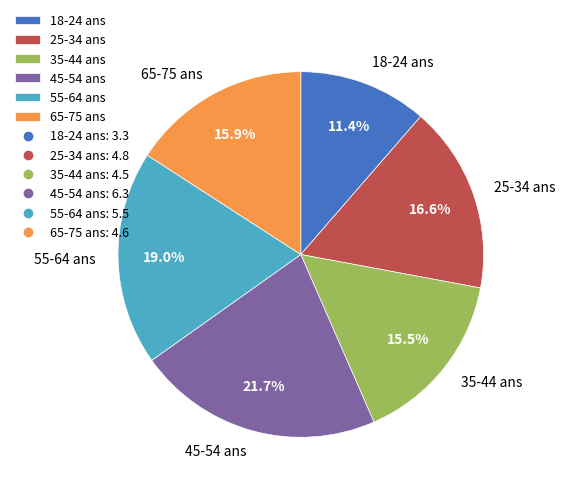

Does any single category account for the majority?

No